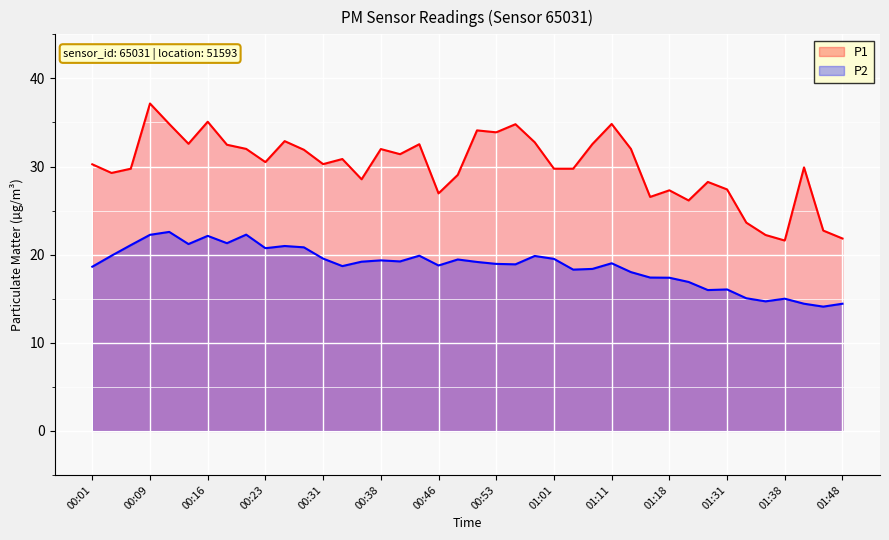

Where is the first local maximum for P2?

00:11